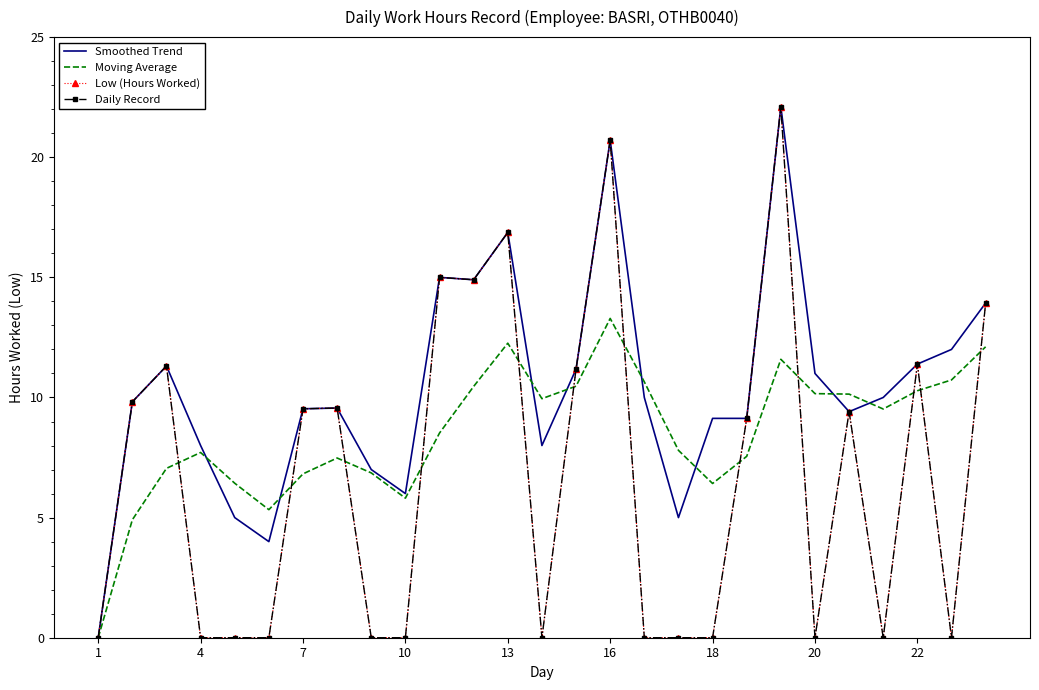

Which series has the largest total across all categories?

Smoothed Trend